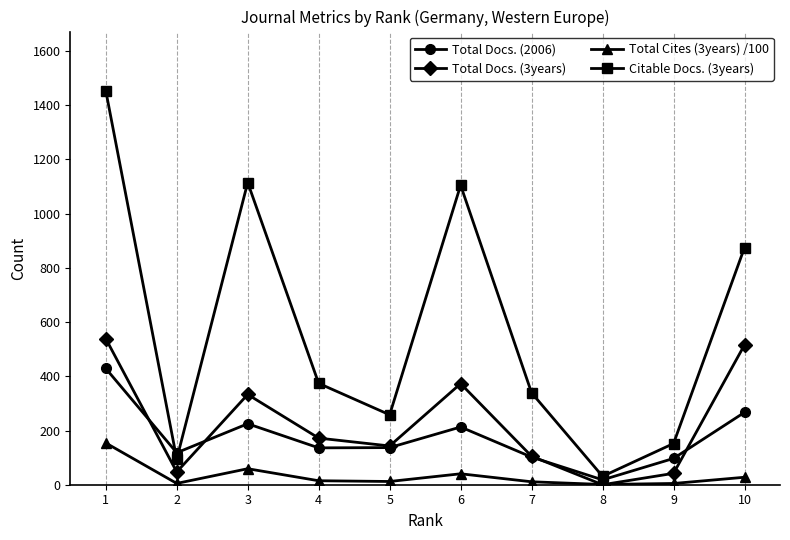

What is the total value across all series at 6?

1731.4